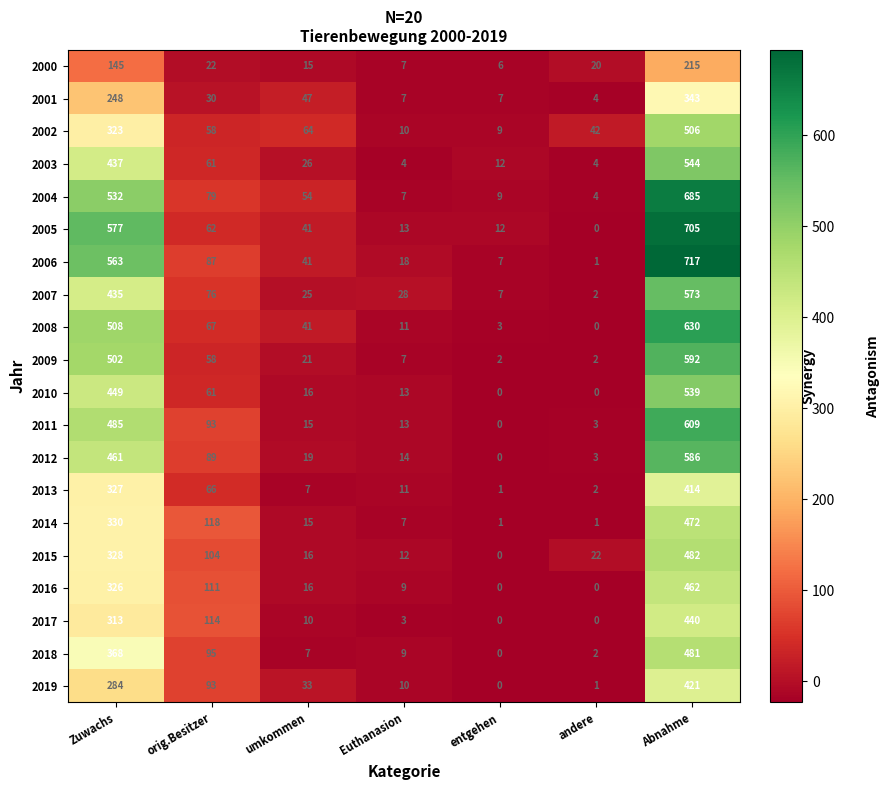

Is it true that 2009 equals 3 at entgehen?

False